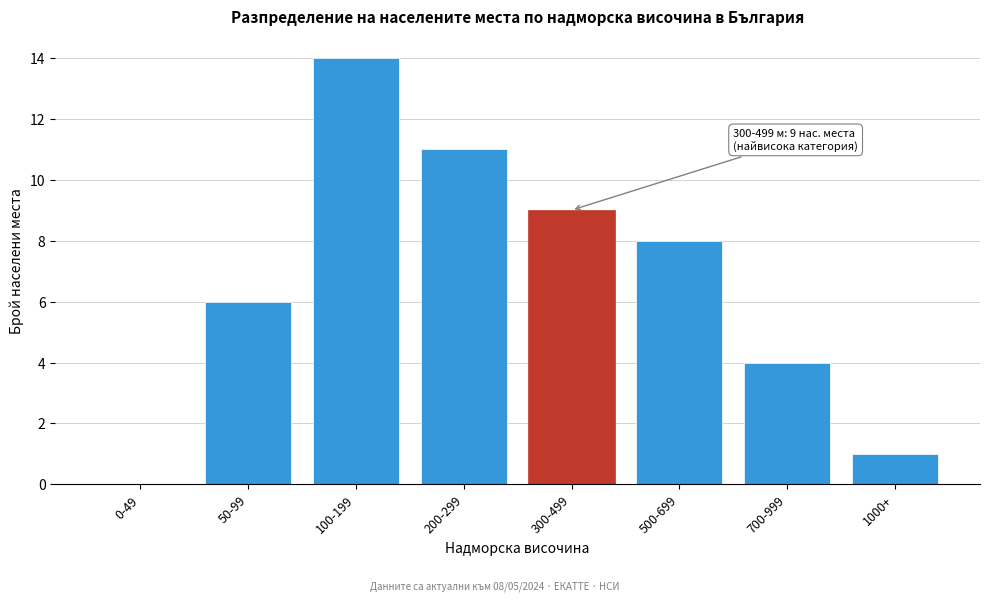

Reading left to right, list all the values displayed in this chart.

0-49=0	50-99=6	100-199=14	200-299=11	300-499=9	500-699=8	700-999=4	1000+=1